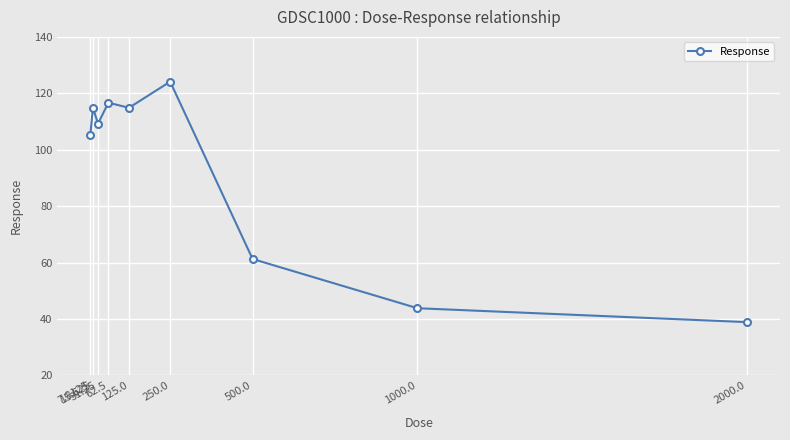

What is the label of the 8th point from the right?

15.625